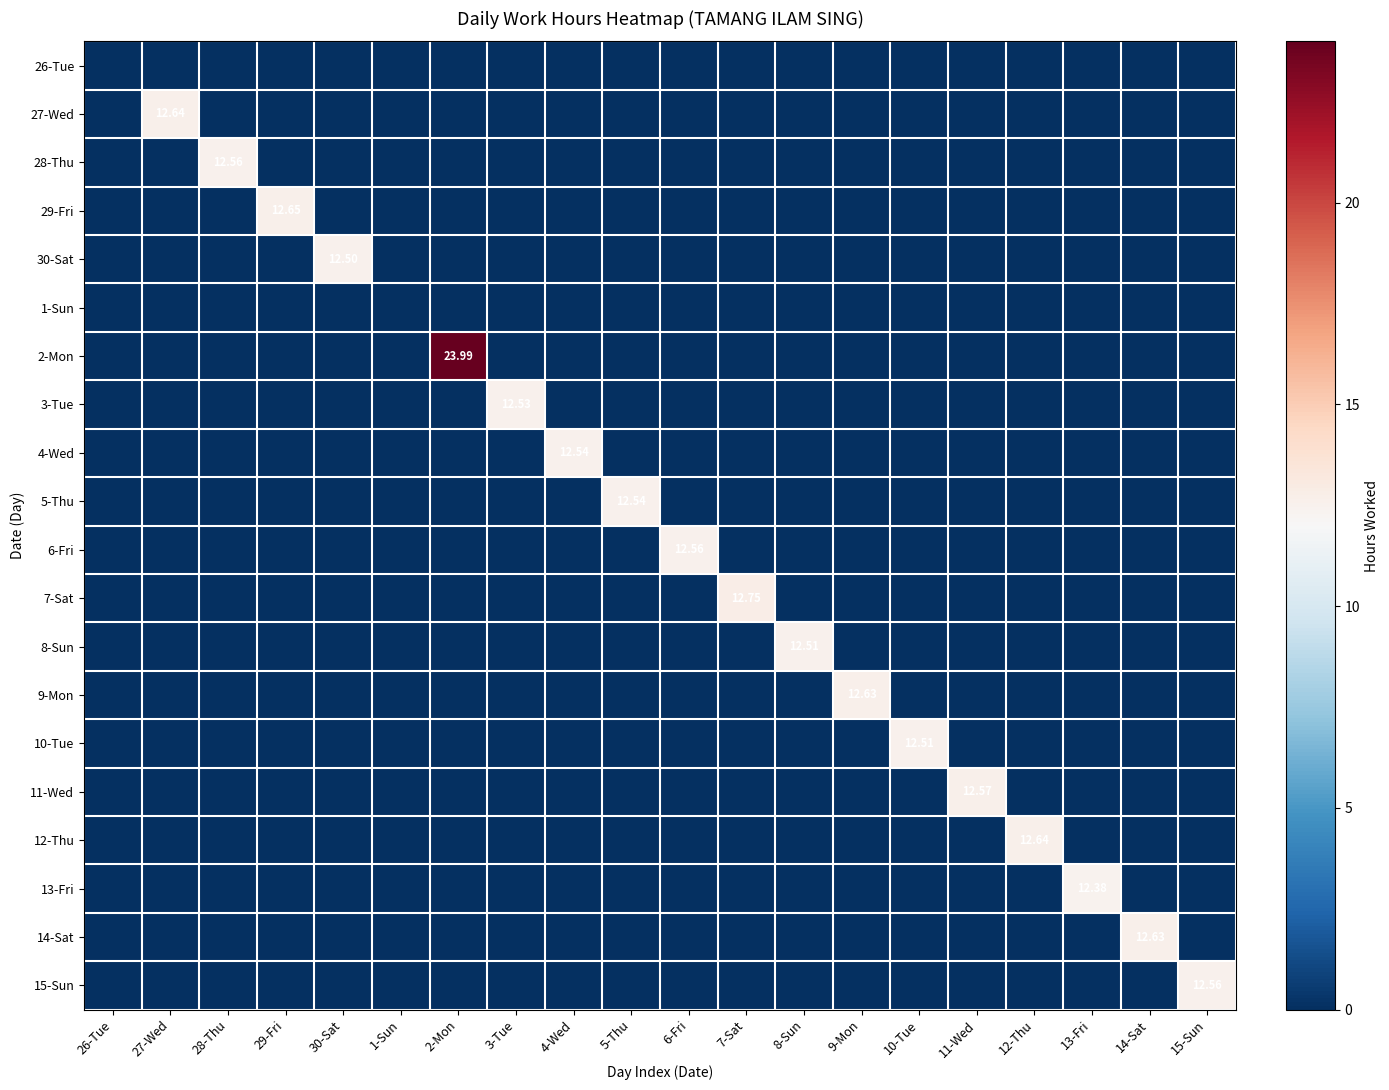

The 3-Tue series shows 0.0 at 29-Fri. True or false?

True